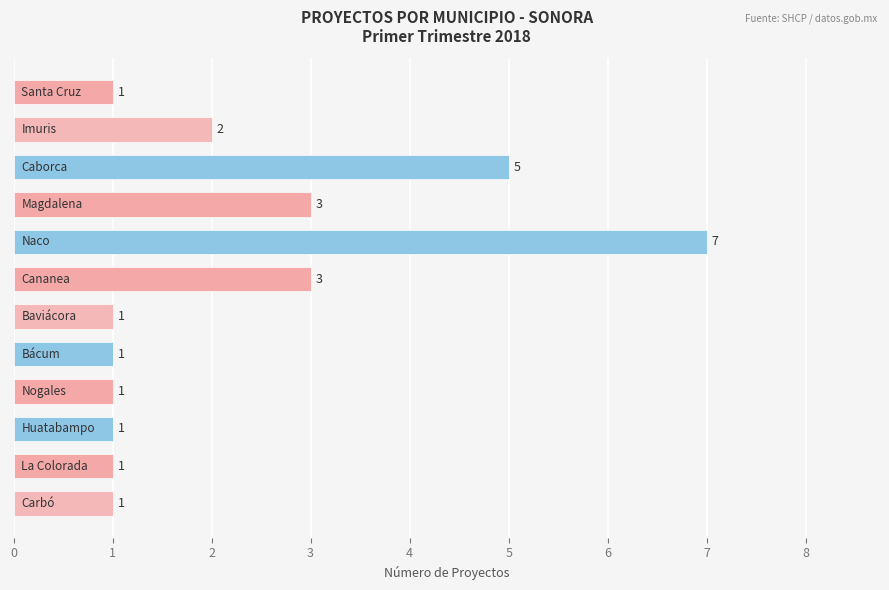

How many values are between 1 and 3?

10